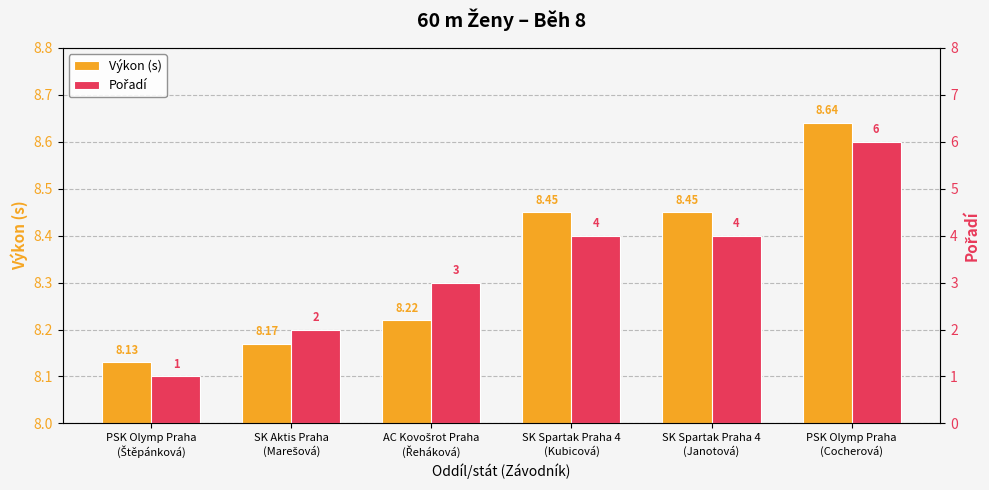

Reading right to left, transcribe all the data shown in this chart.

Výkon (s): 8.6	8.4	8.4	8.2	8.2	8.1
Pořadí: 6.0	4.0	4.0	3.0	2.0	1.0